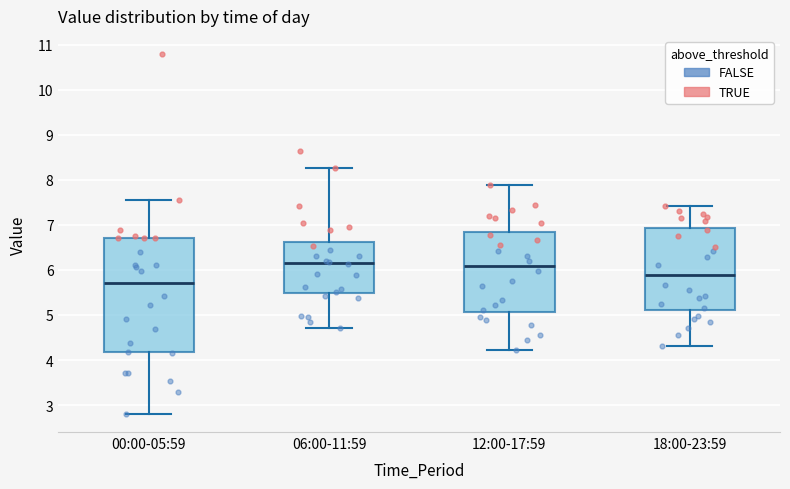

Where does the upper whisker of the box for 06:00-11:59 end on the y-axis? The values are not printed on the chart, so give them approximately, as read against the axis.

8.3